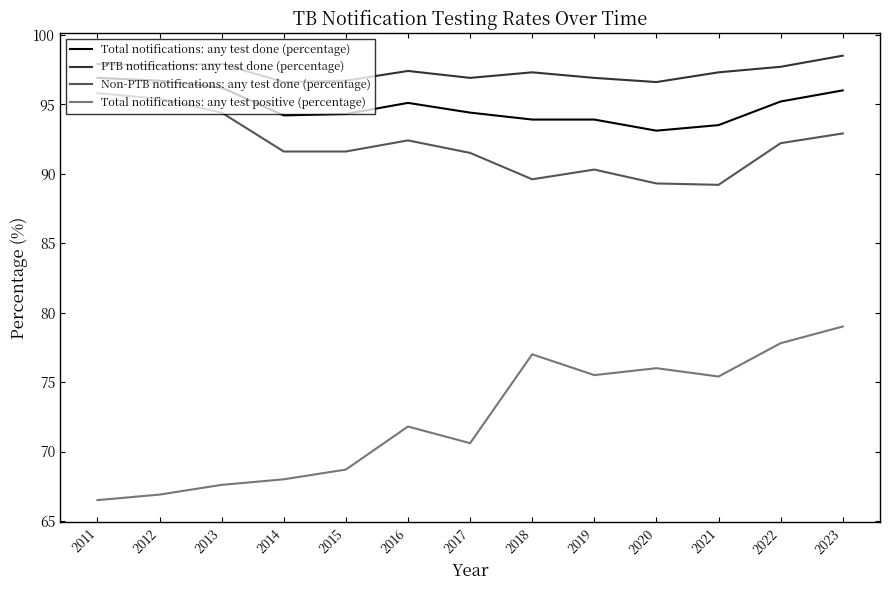

At which label does Total notifications: any test positive (percentage) reach its peak?

2023